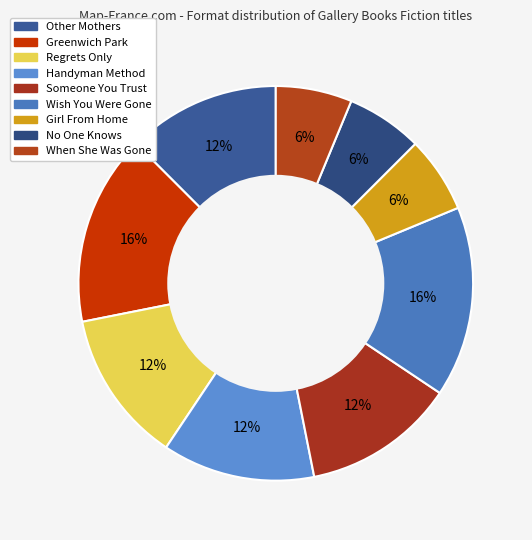

To the nearest percent, what portion does No One Knows represent?

6%